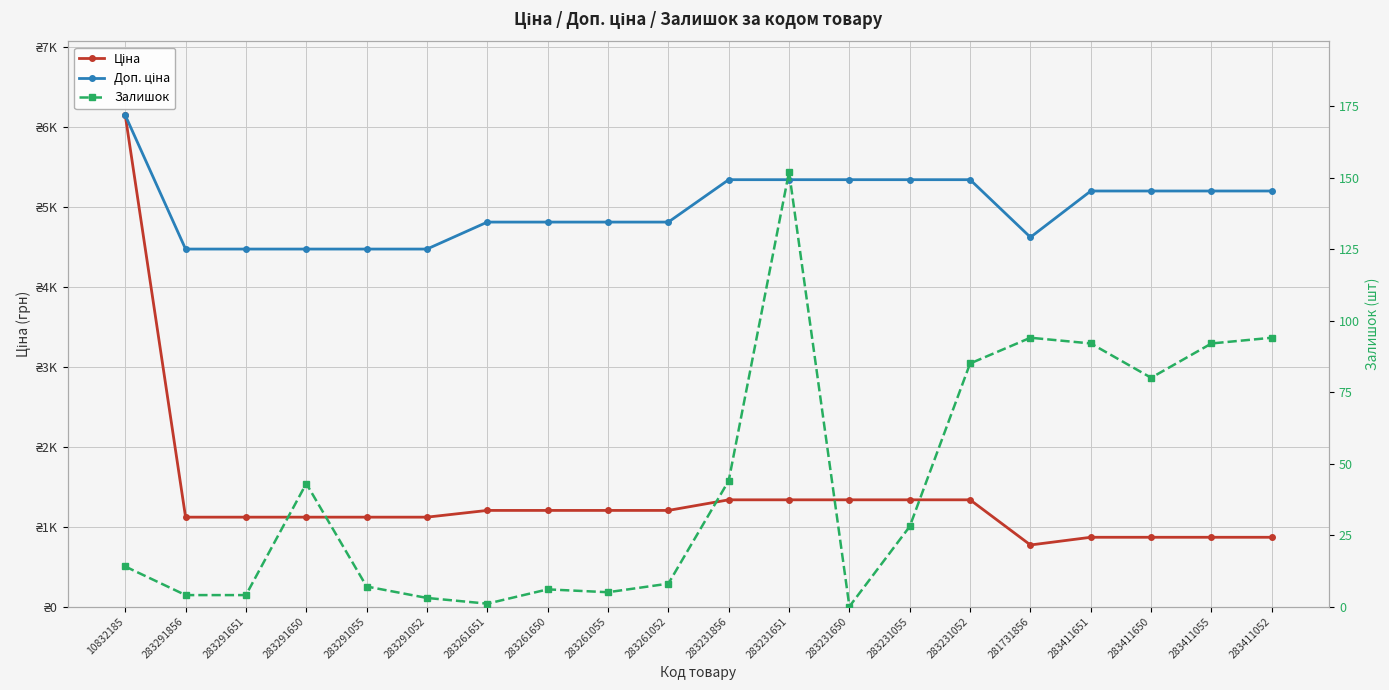

What is the label of the 3rd point from the left?

283291651